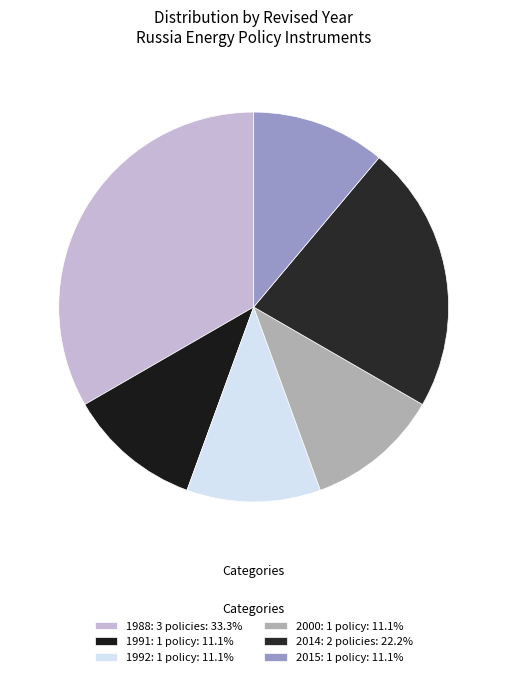

Count the number of slices in the pie.

6